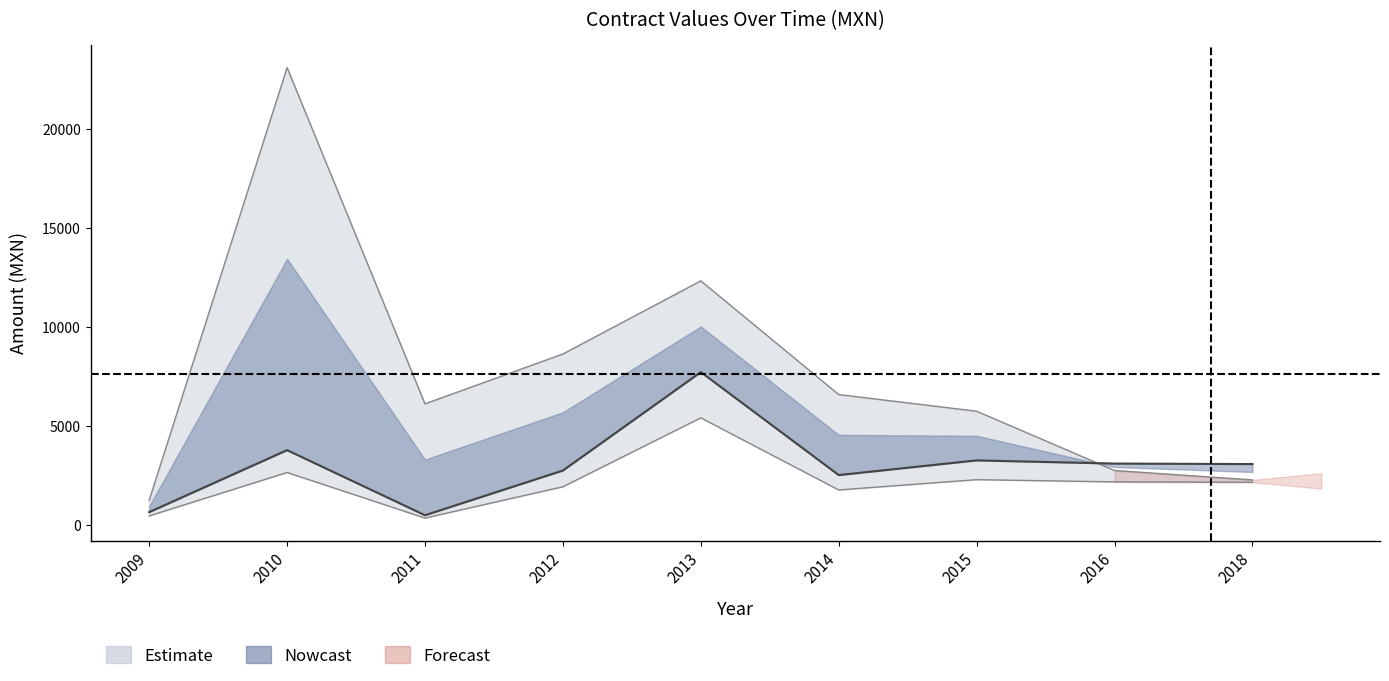

Where is the first local minimum for contracts.items.valueMxIMSS?

2011